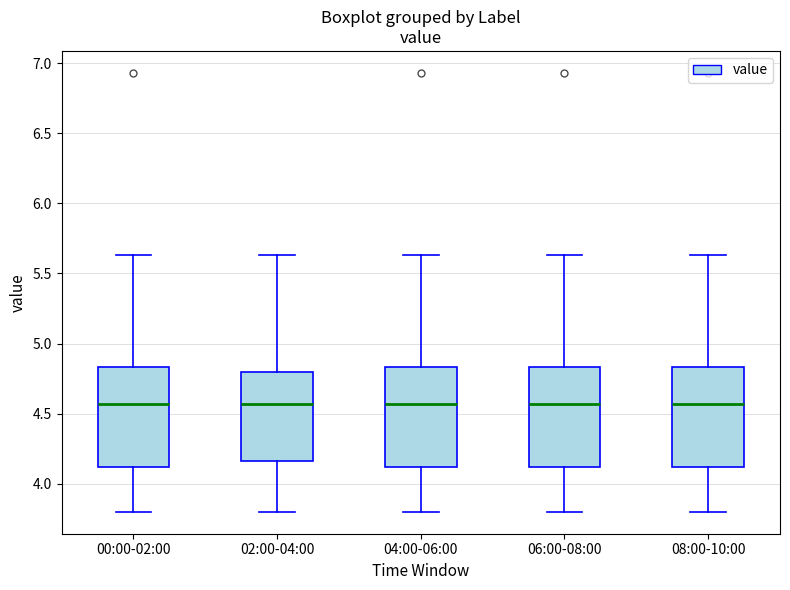

Reading left to right, read every box against the y-axis: the position of its median line, the range the box covers, and the ends of its whiskers. The values are not printed on the chart, so give them approximately, as read against the axis.

00:00-02:00: median 4.55, box 4.10 to 4.85, whiskers 3.80 to 5.65
02:00-04:00: median 4.55, box 4.15 to 4.80, whiskers 3.80 to 5.65
04:00-06:00: median 4.55, box 4.10 to 4.85, whiskers 3.80 to 5.65
06:00-08:00: median 4.55, box 4.10 to 4.85, whiskers 3.80 to 5.65
08:00-10:00: median 4.55, box 4.10 to 4.85, whiskers 3.80 to 5.65